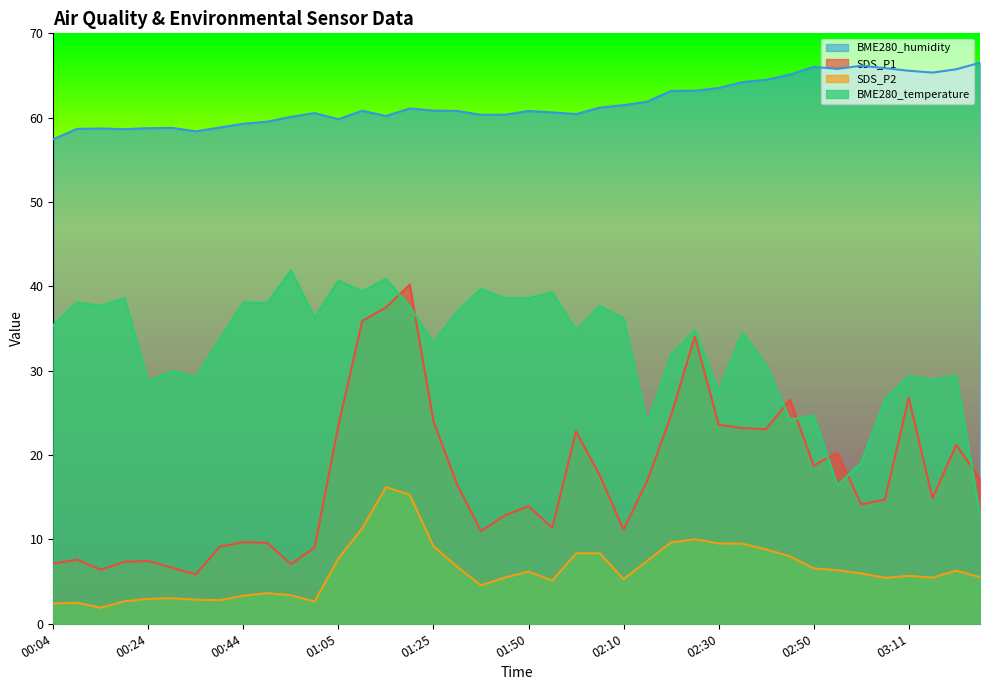

What is the highest value of the SDS_P2 series?

16.2